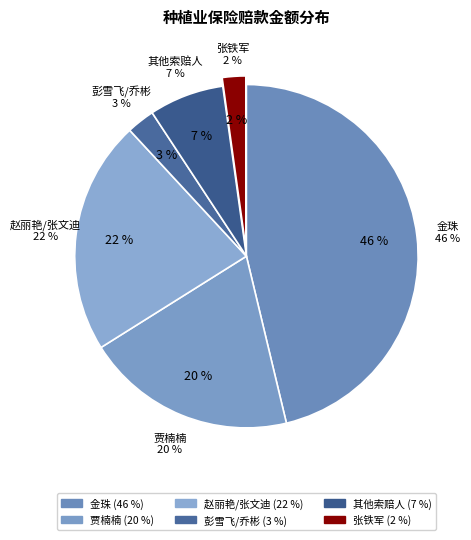

The 贾楠楠 slice represents 7% of the pie. True or false?

False